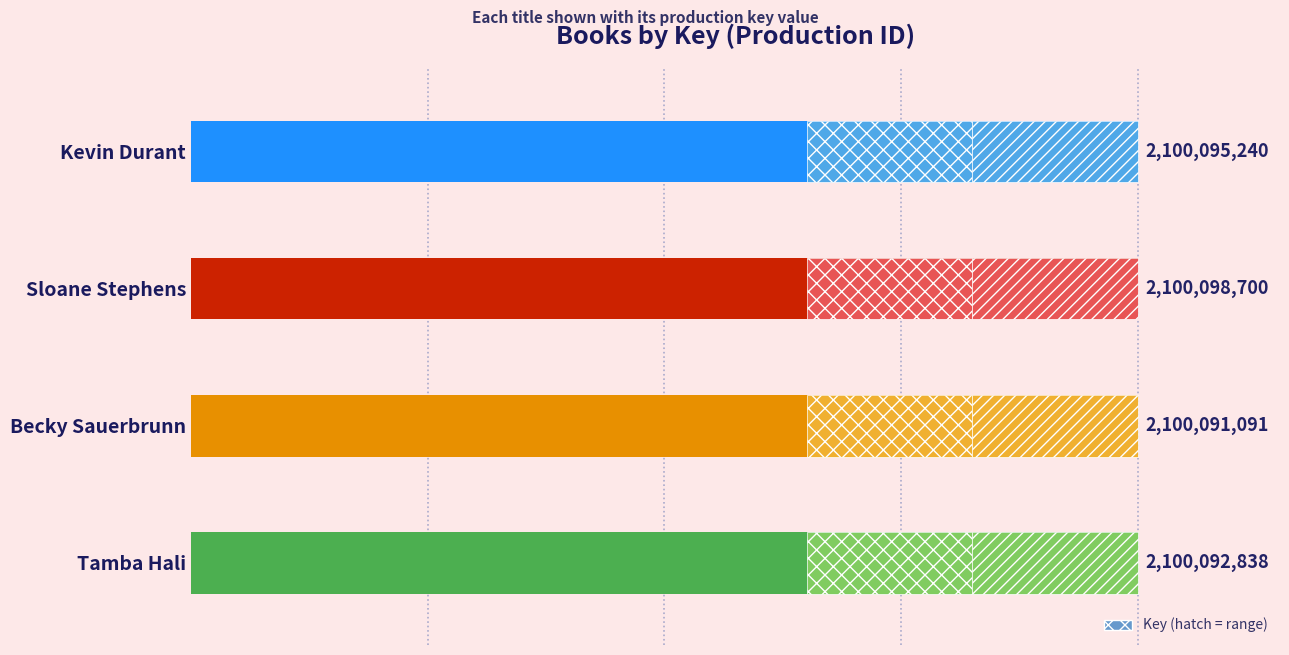

Are the bars horizontal?

Yes